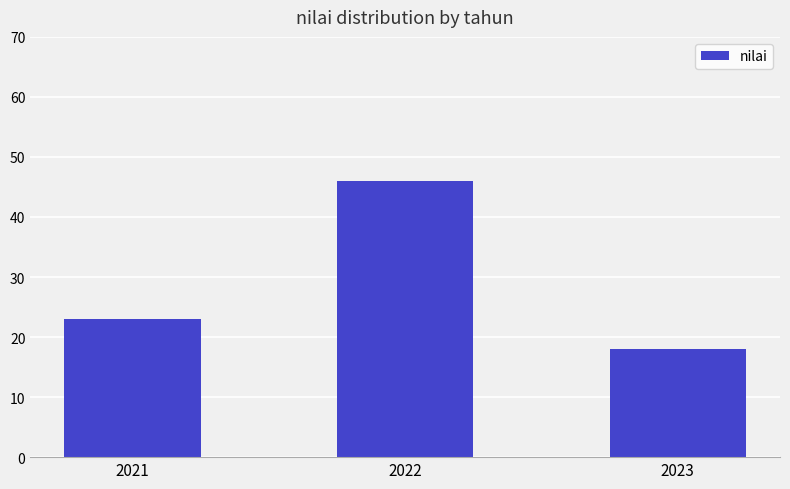

What is the value of the 3rd bar from the left?

18